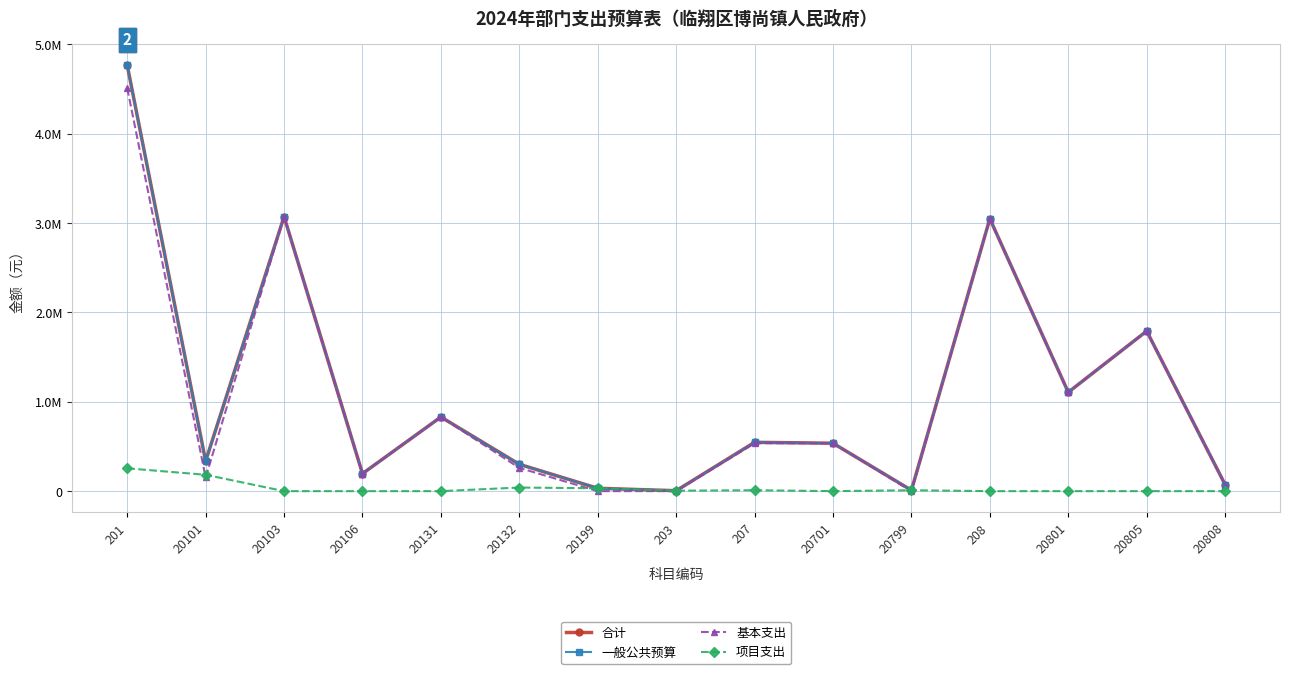

Where is the first local minimum for 项目支出?

203